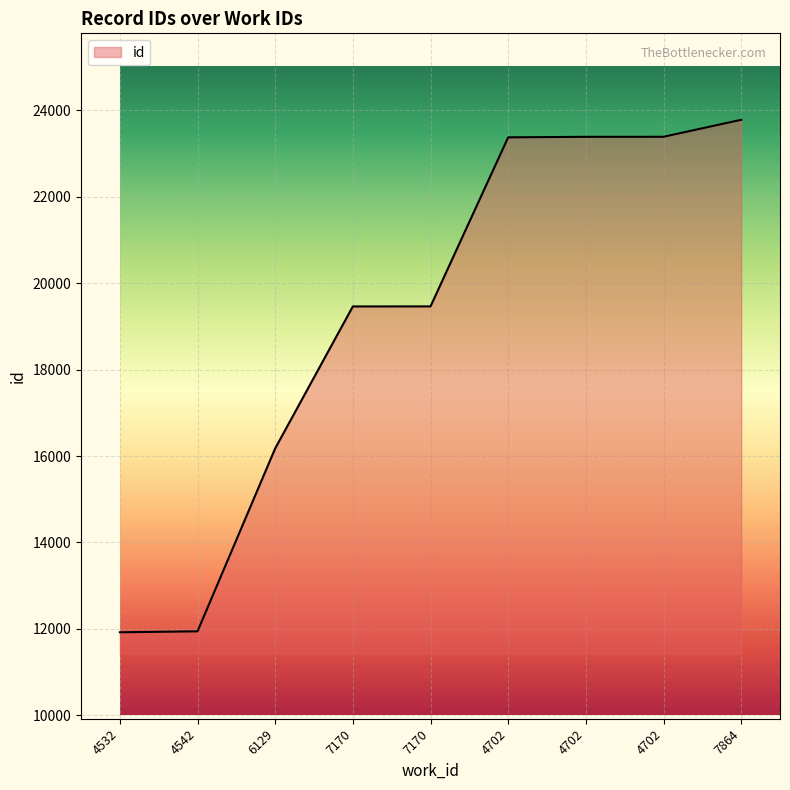

The value at 4542 is 20647. True or false?

False